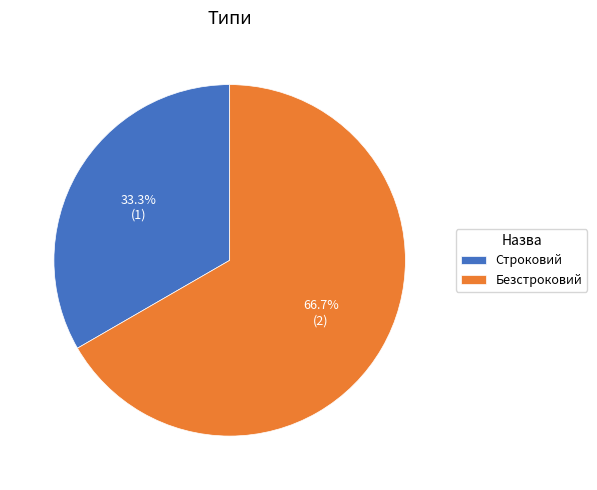

Approximately how many times larger is the value at Строковий compared to Безстроковий?

0.5